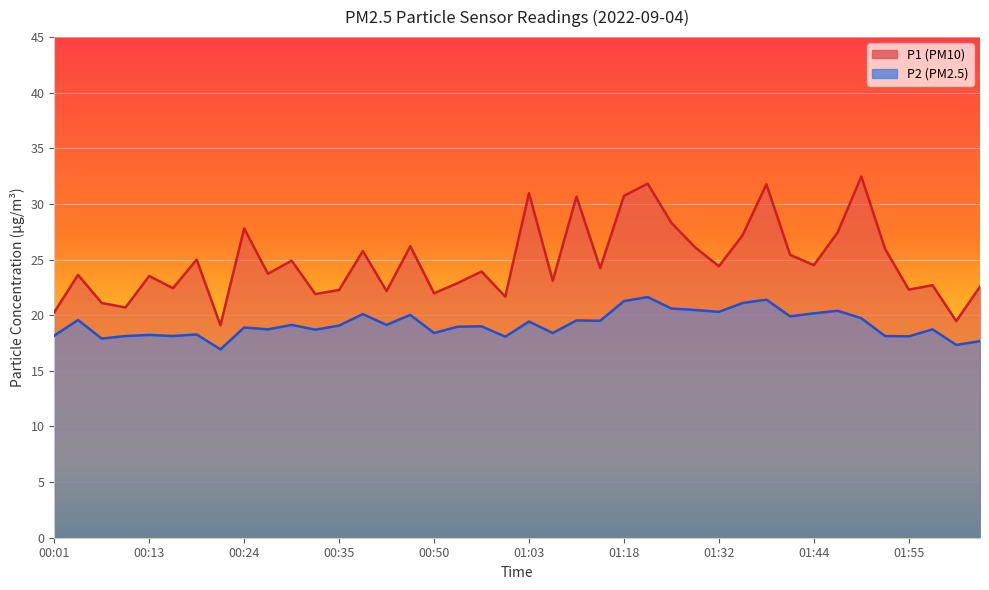

What is the sum of all P2 values?

767.4